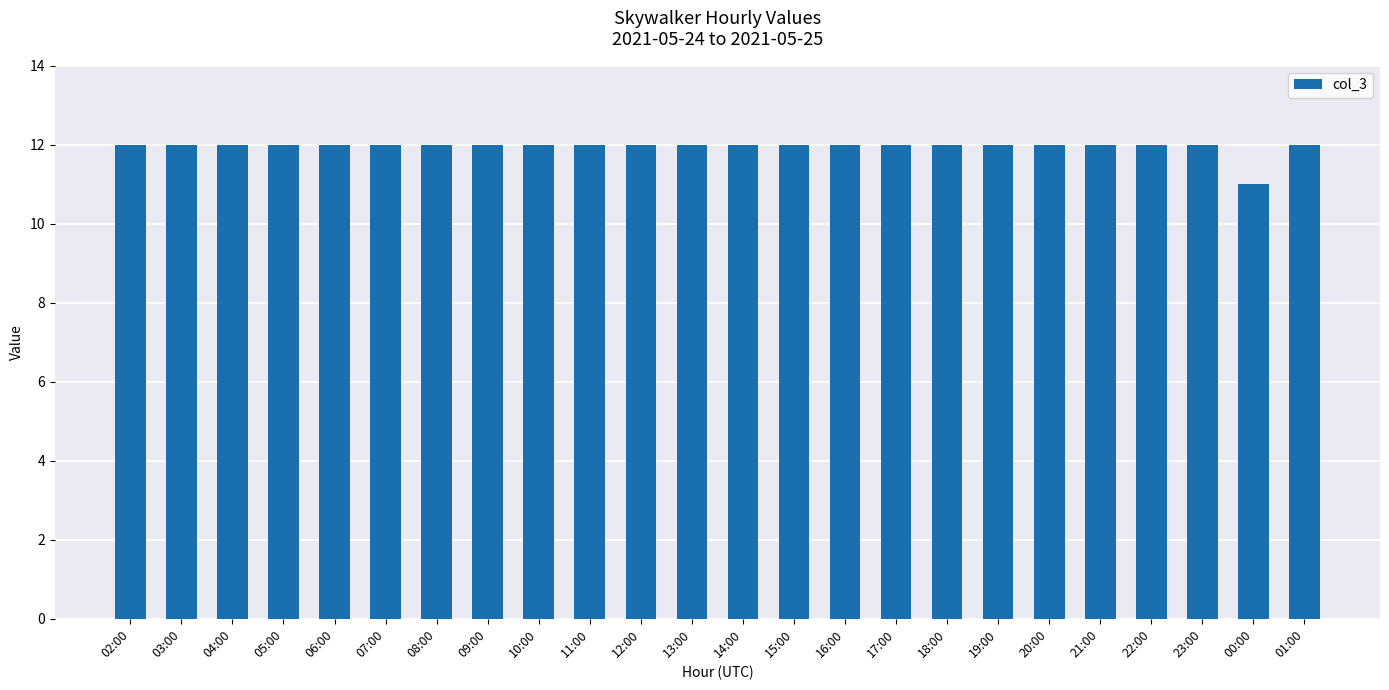

Does the chart contain stacked bars?

No